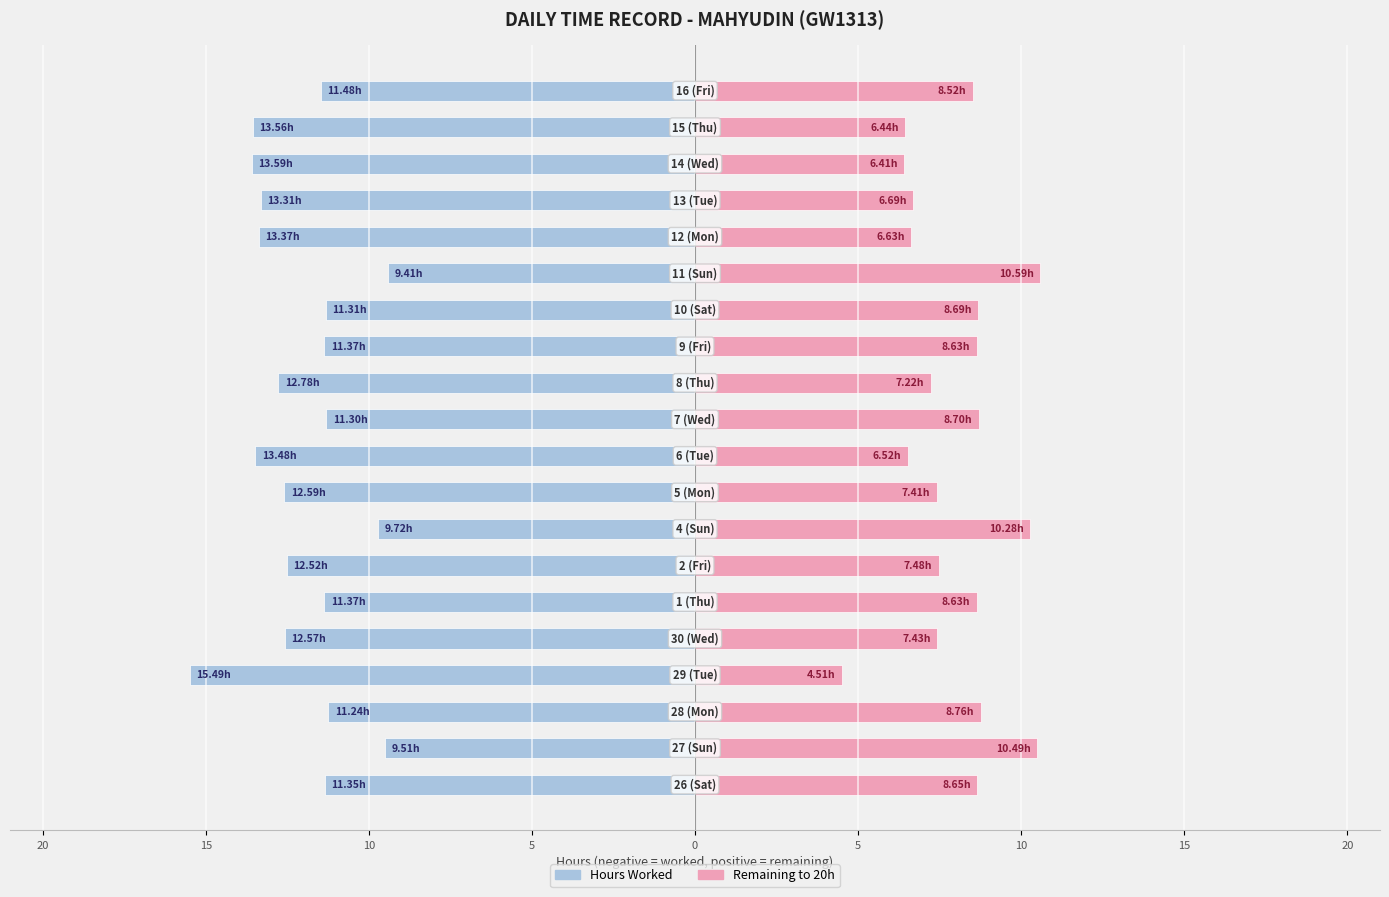

Between 10 and 20, which is larger?

10